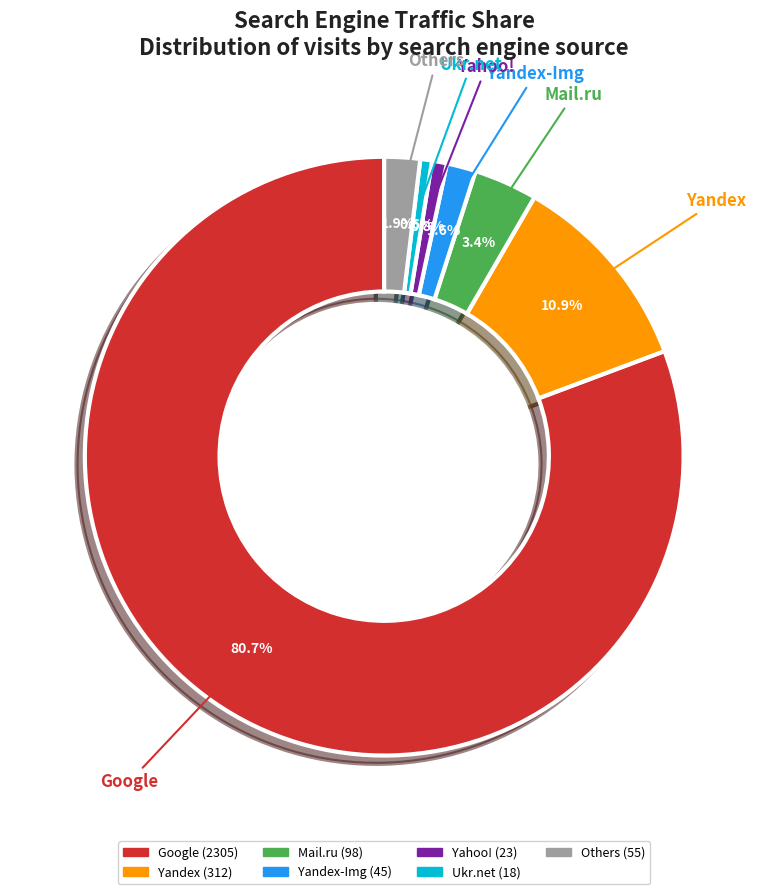

Does any single category account for the majority?

Yes